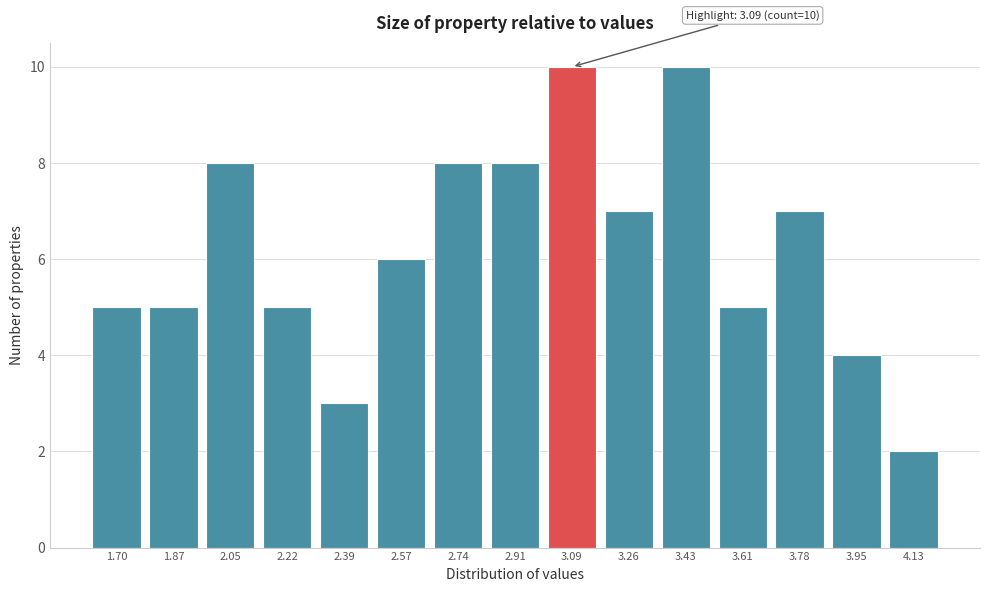

Reading right to left, transcribe all the data shown in this chart.

2	4	7	5	10	7	10	8	8	6	3	5	8	5	5